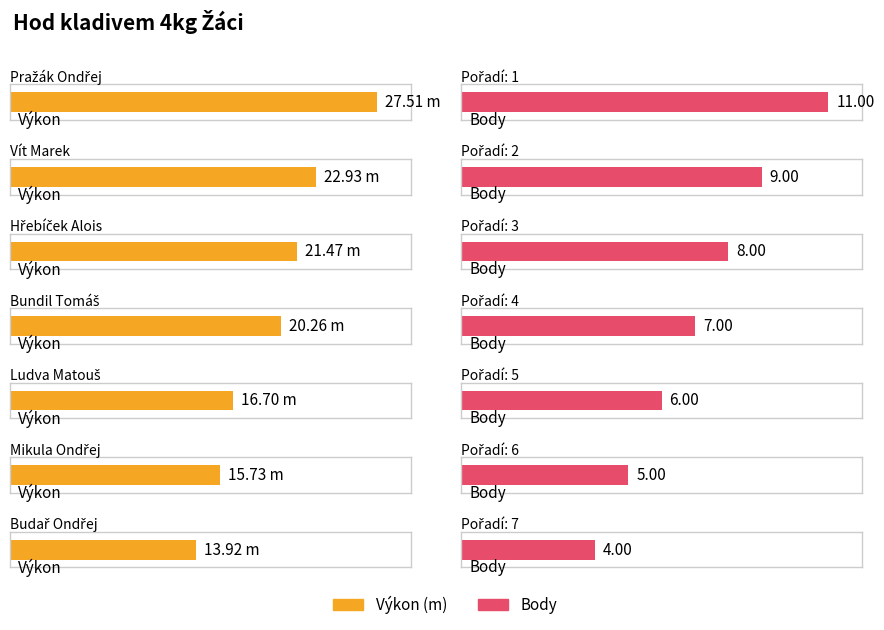

At which label does Výkon reach its minimum?

Budař Ondřej